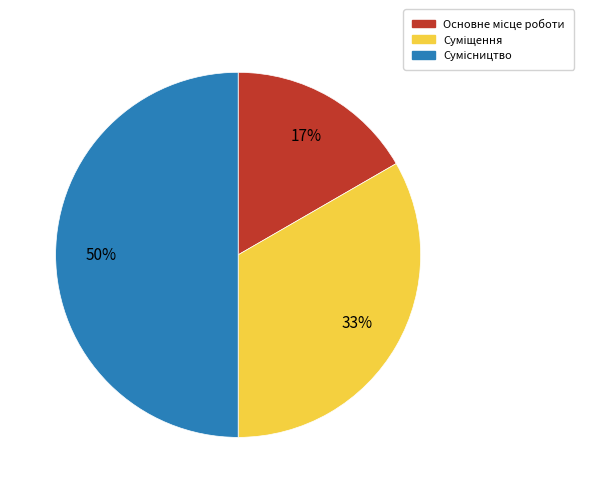

To the nearest percent, what is the difference between the largest and smallest slice percentages?

33%